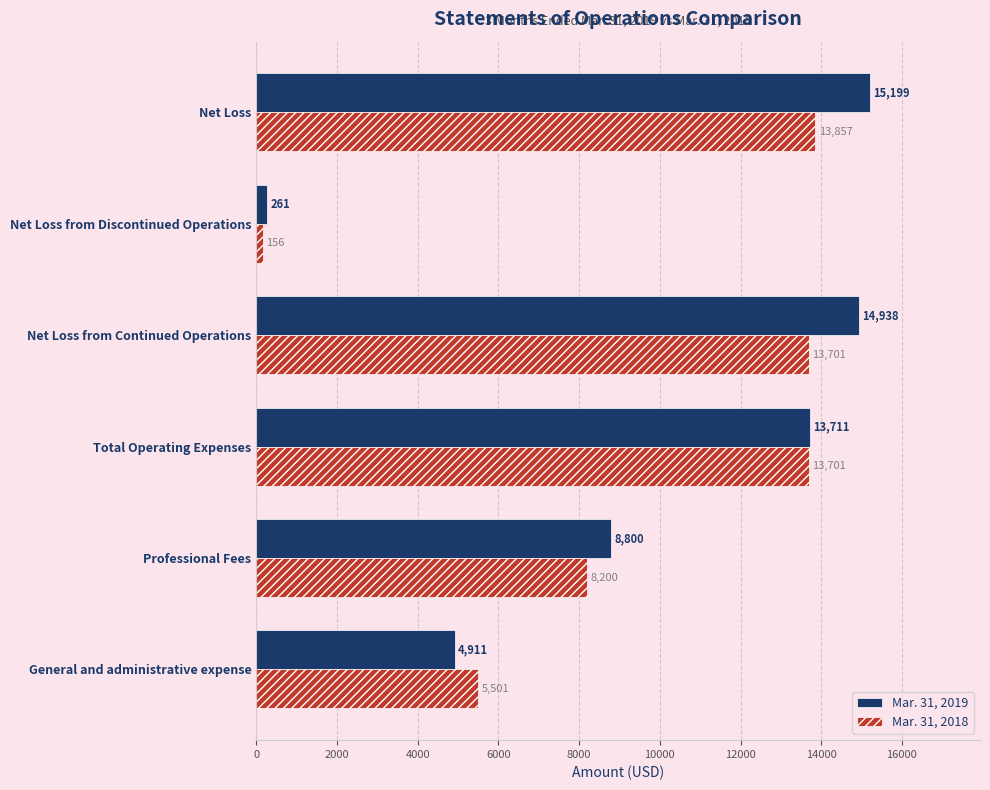

The Mar. 31, 2018 series shows 3761 at Net Loss from Continued Operations. True or false?

False